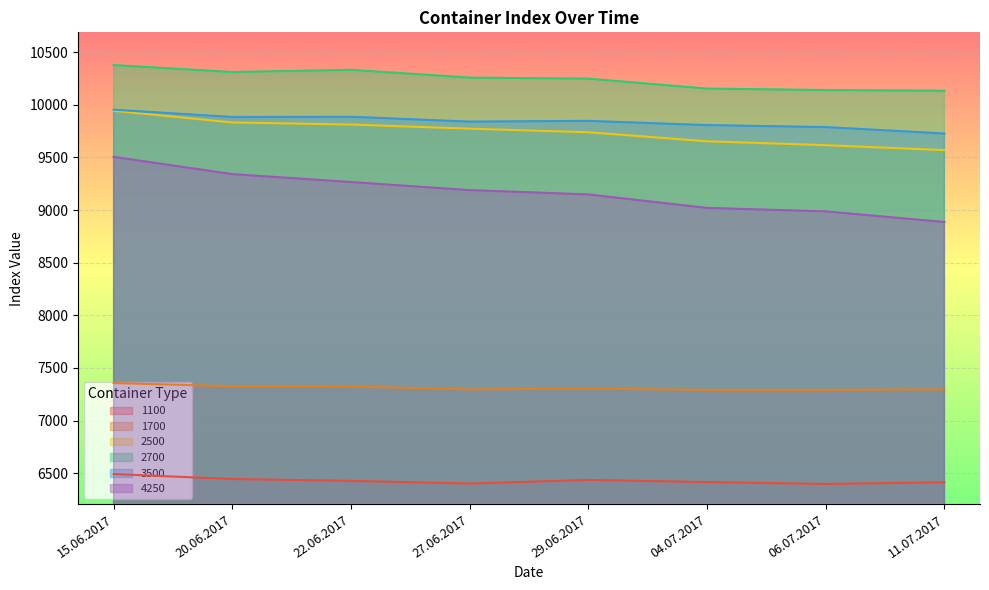

The 4250 series shows 16173 at 27.06.2017. True or false?

False